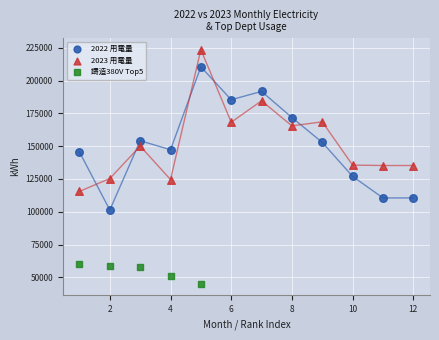

Which series contains the lowest Y value?

鑄造380V Top5